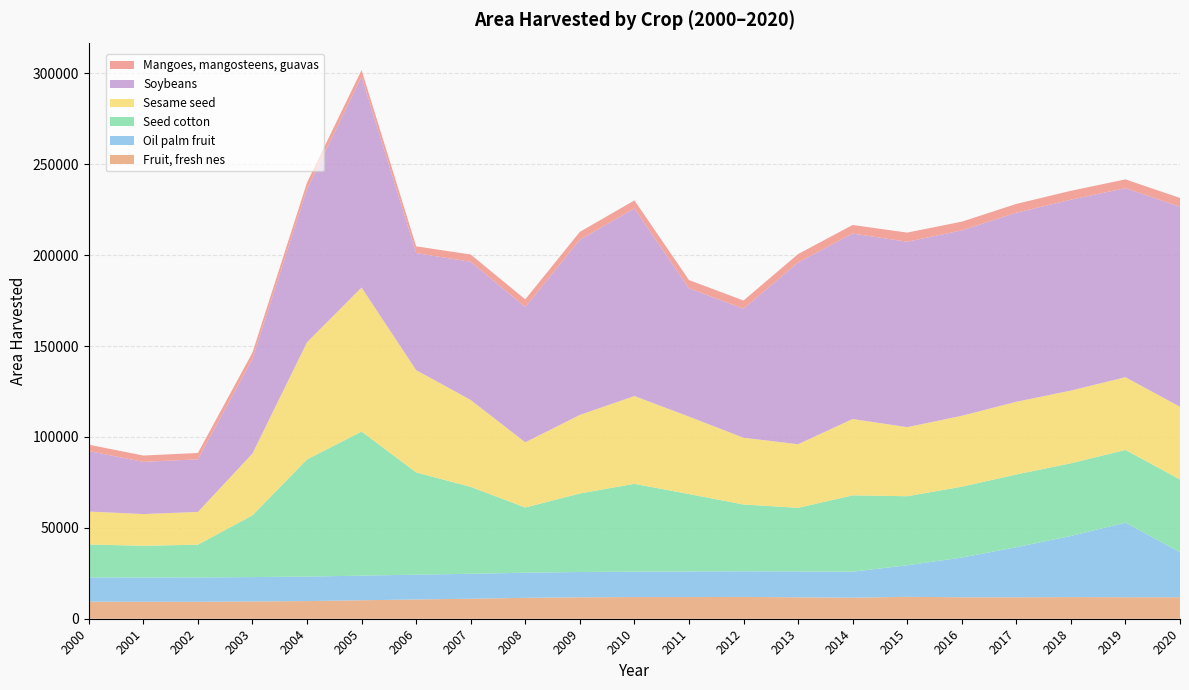

Reading left to right, list all the values displayed in this chart.

Fruit, fresh nes: 2000=9400	2001=9339	2002=9335	2003=9500	2004=9713	2005=10158	2006=10609	2007=11000	2008=11500	2009=11800	2010=11911	2011=11906	2012=12000	2013=11783	2014=11577	2015=12051	2016=11804	2017=11811	2018=11889	2019=11834	2020=11844
Oil palm fruit: 2000=13325	2001=13352	2002=13379	2003=13406	2004=13463	2005=13549	2006=13636	2007=13724	2008=13814	2009=13904	2010=13996	2011=14089	2012=14115	2013=14224	2014=14300	2015=17342	2016=21835	2017=27539	2018=33634	2019=41026	2020=24762
Soybeans: 2000=33256	2001=28687	2002=28935	2003=52031	2004=84231	2005=115916	2006=64382	2007=76000	2008=74413	2009=96388	2010=103198	2011=70584	2012=70972	2013=100000	2014=102000	2015=102000	2016=102000	2017=104000	2018=105000	2019=104000	2020=110000
Mangoes, mangosteens, guavas: 2000=3500	2001=3500	2002=3494	2003=3500	2004=3600	2005=3700	2006=3700	2007=4000	2008=4200	2009=4300	2010=4429	2011=4545	2012=4504	2013=4581	2014=4734	2015=5010	2016=4775	2017=4839	2018=4875	2019=4830	2020=4848
Seed cotton: 2000=18130	2001=17444	2002=18021	2003=33991	2004=64470	2005=79250	2006=56263	2007=47810	2008=35874	2009=43206	2010=48299	2011=42599	2012=36722	2013=35000	2014=42000	2015=38000	2016=39000	2017=40000	2018=40000	2019=40000	2020=40000
Sesame seed: 2000=18130	2001=17444	2002=18021	2003=33991	2004=64470	2005=79250	2006=56263	2007=47810	2008=35874	2009=43206	2010=48299	2011=42599	2012=36722	2013=35000	2014=42000	2015=38000	2016=39000	2017=40000	2018=40000	2019=40000	2020=40000